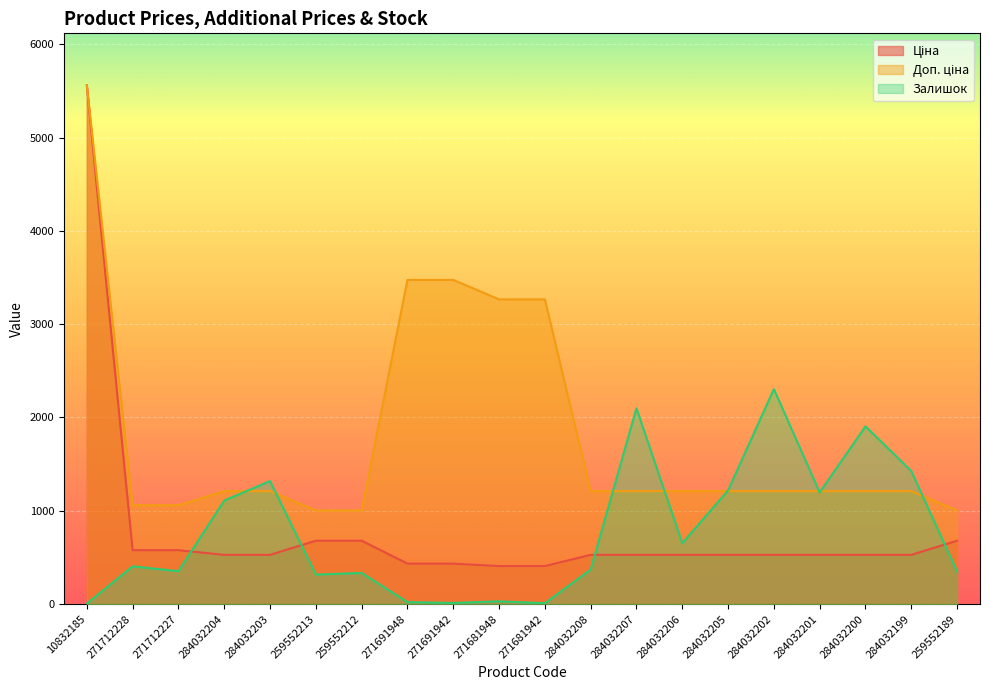

Which label corresponds to the largest value in the chart?

10832185